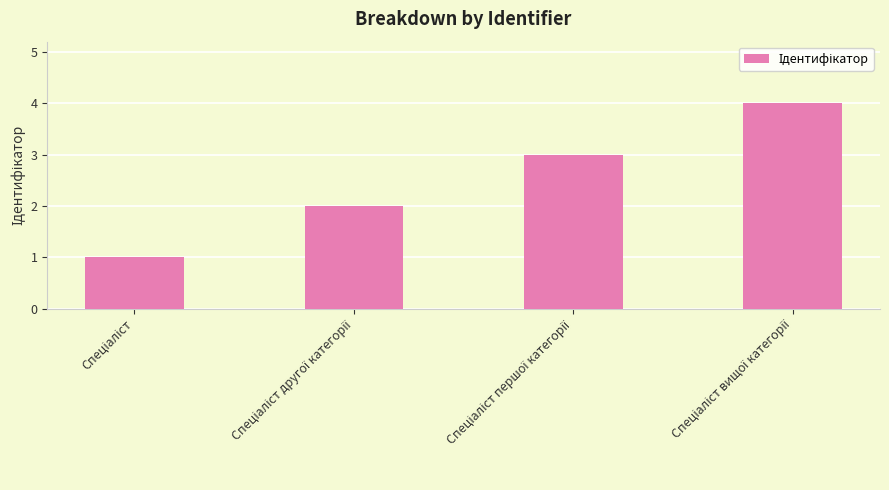

What is the maximum value shown in the chart?

4